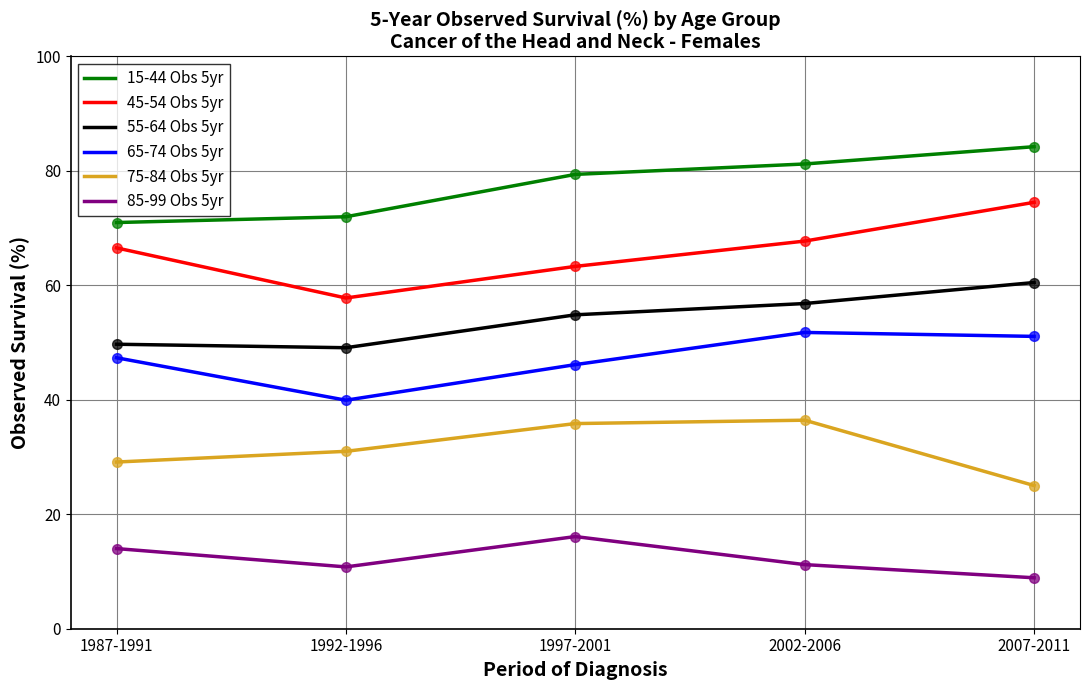

True or false: 45-54 Obs 5yr has a value of 38.2 at 1987-1991.

False